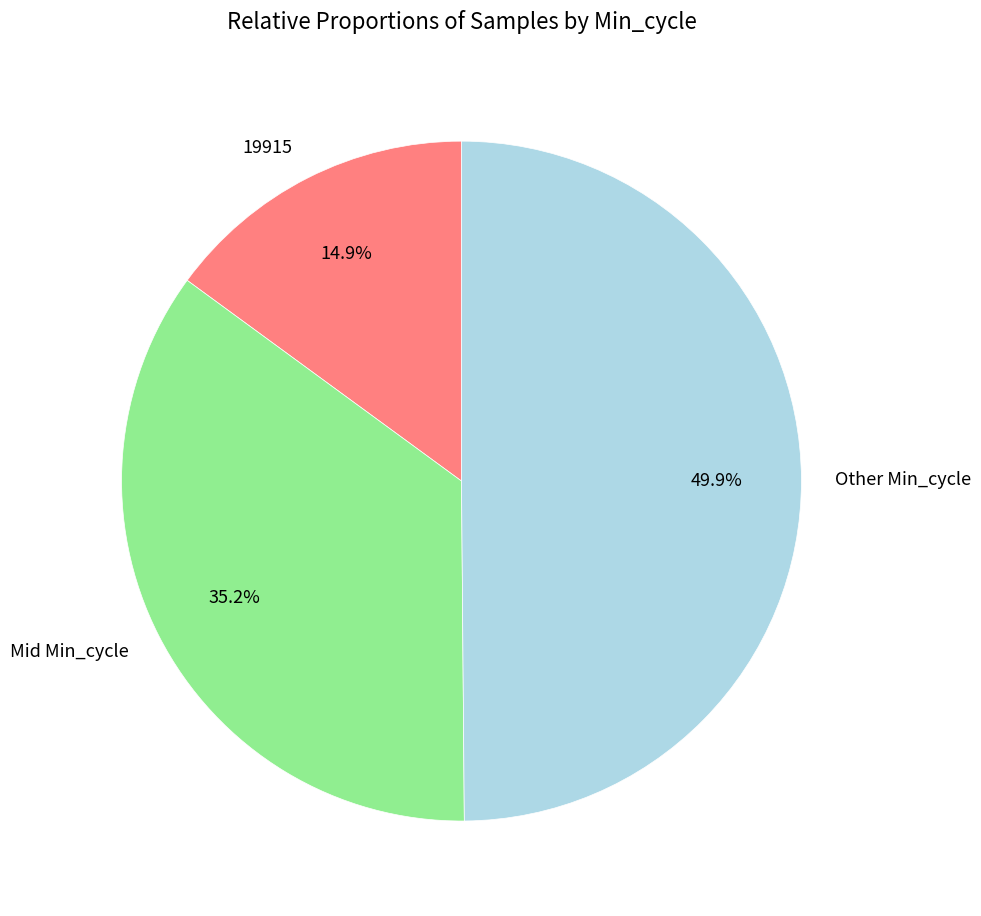

Count the number of slices in the pie.

3